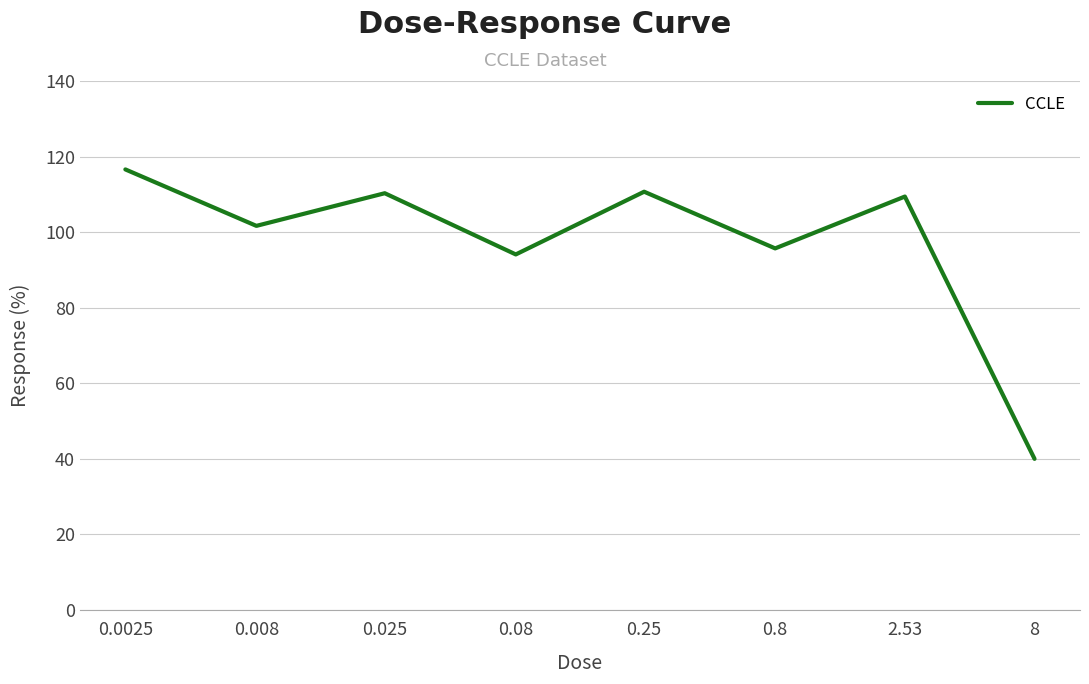

What is the smallest value displayed?

40.0